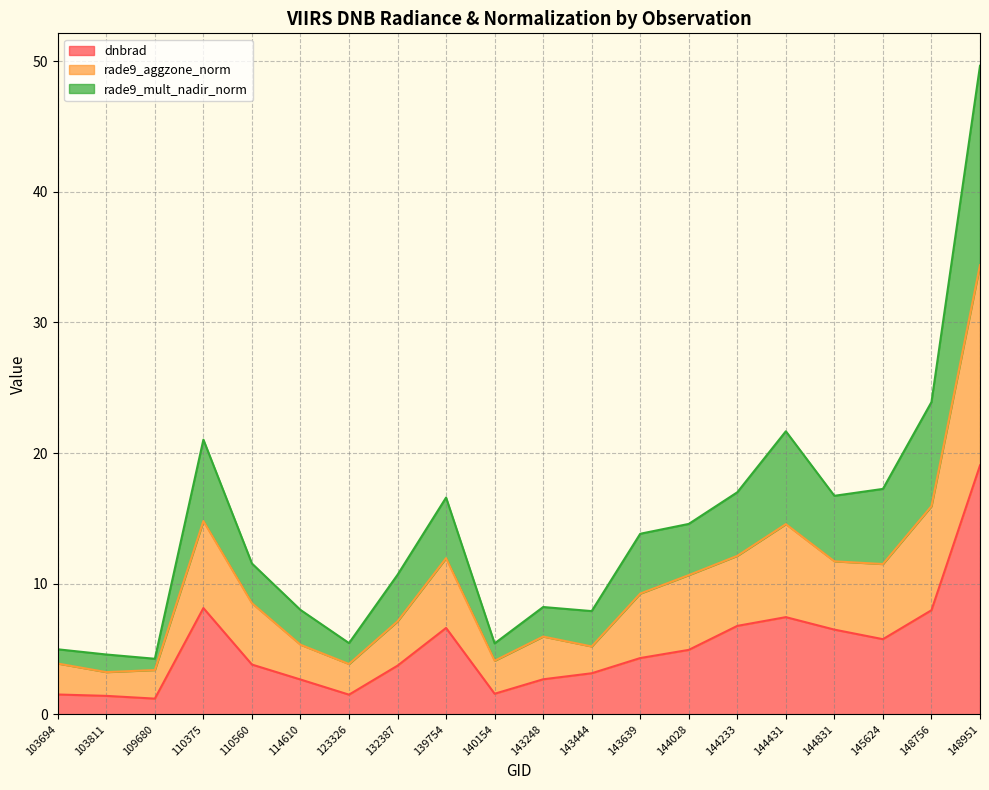

Rank the series at 148756 from highest to lowest value.

rade9_mult_nadir_norm, rade9_aggzone_norm, dnbrad